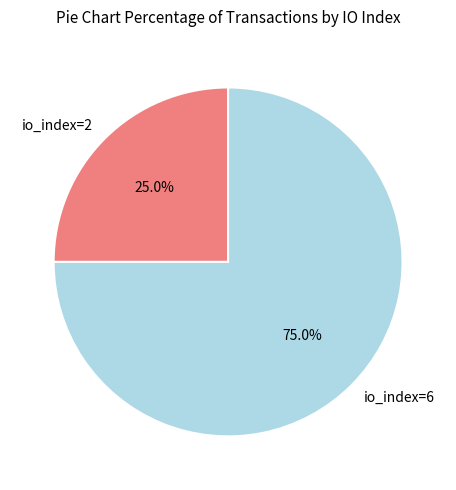

How many slices are in this pie chart?

2